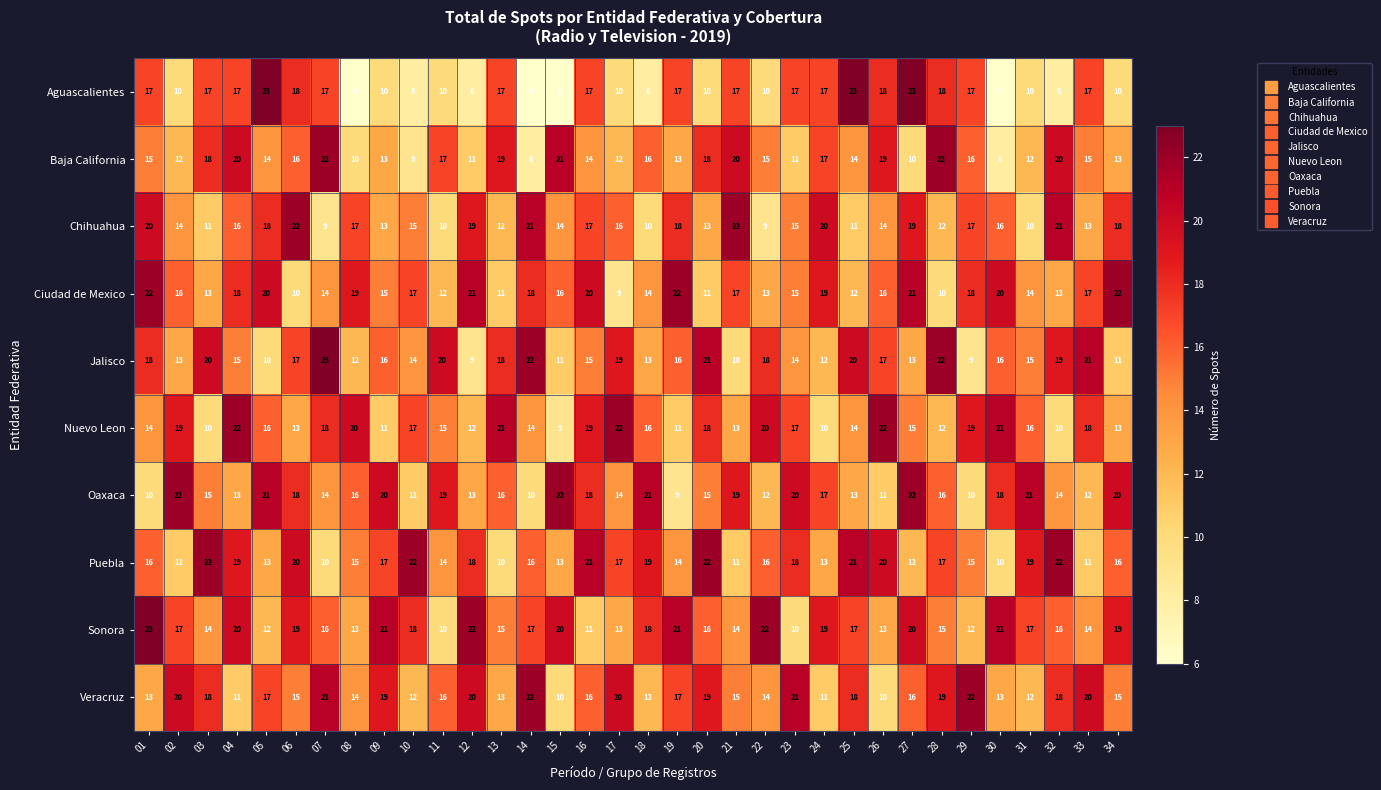

The value of Ciudad de Mexico at 25 is 5. True or false?

False